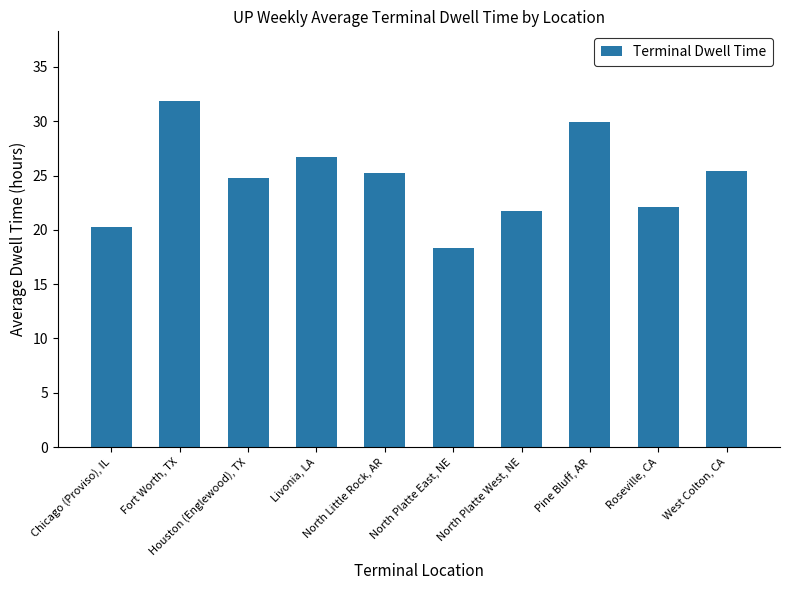

Reading left to right, what are all the values shown in this chart?

20.3	31.9	24.8	26.7	25.2	18.3	21.7	29.9	22.1	25.4